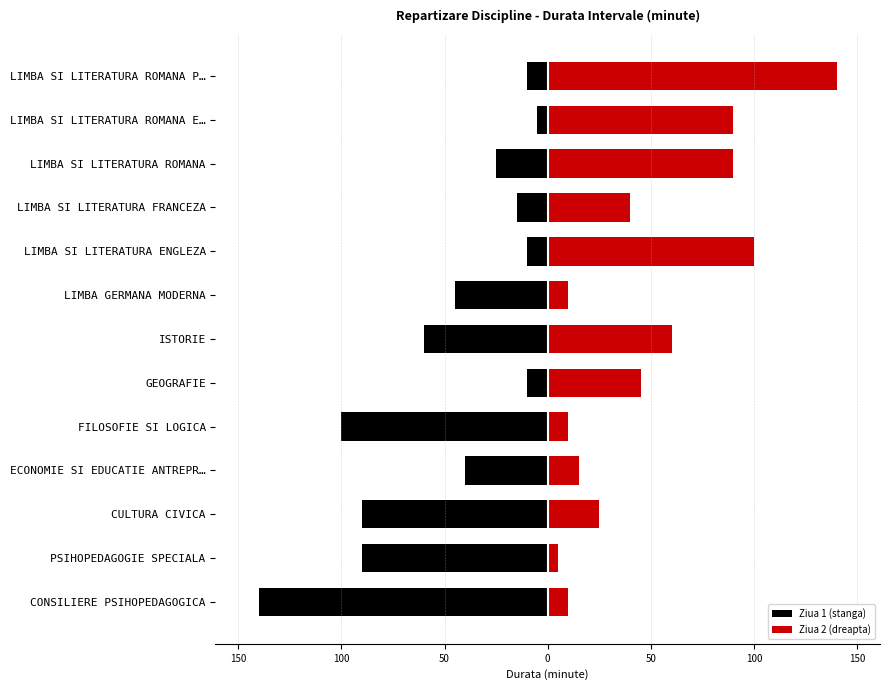

What is the approximate value of Ziua 1 (stanga) at CULTURA CIVICA?

-90